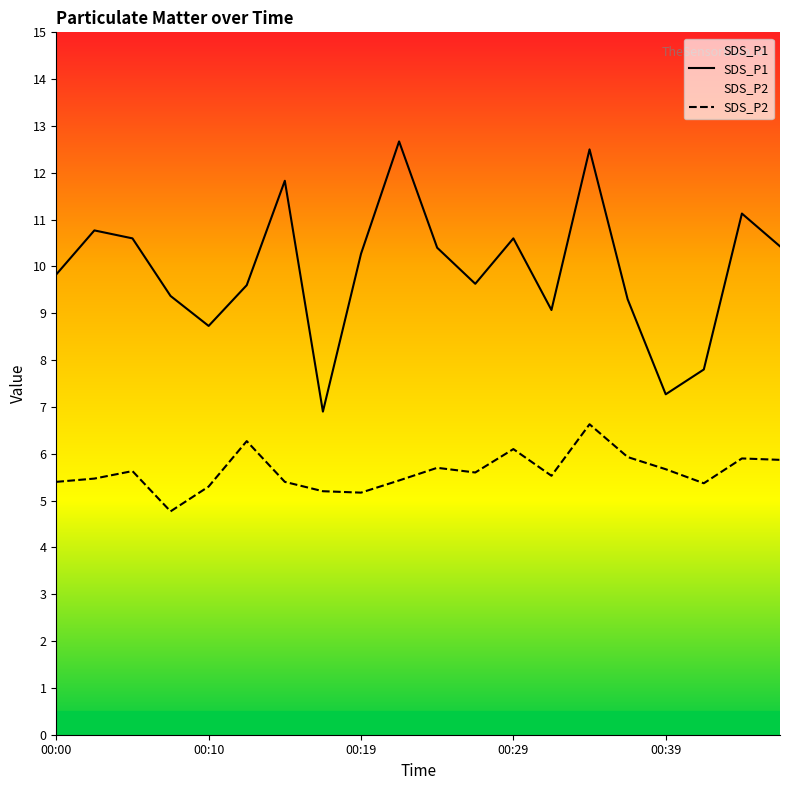

Reading right to left, list all the values displayed in this chart.

SDS_P1: 10.4	11.1	7.8	7.3	9.3	12.5	9.1	10.6	9.6	10.4	12.7	10.3	6.9	11.8	9.6	8.7	9.4	10.6	10.8	9.8
SDS_P2: 5.9	5.9	5.4	5.7	5.9	6.6	5.5	6.1	5.6	5.7	5.4	5.2	5.2	5.4	6.3	5.3	4.8	5.6	5.5	5.4